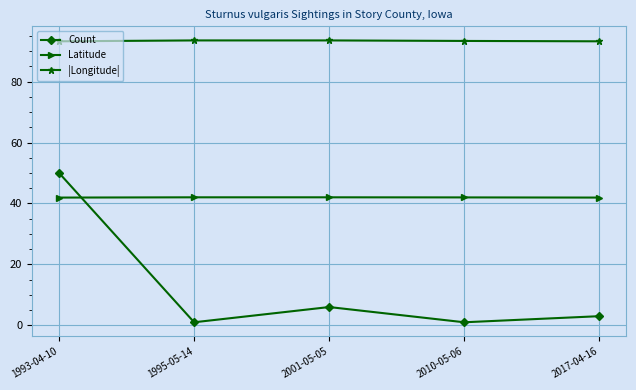

What is the difference between the maximum and minimum values in the |Longitude| series?

0.3